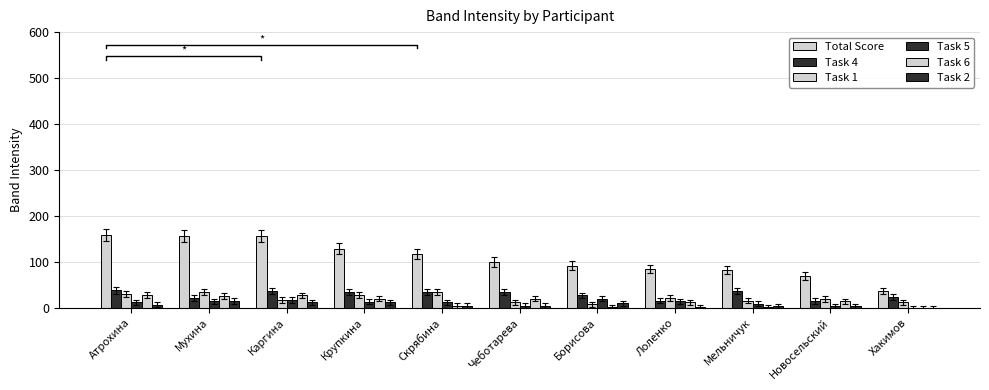

Reading right to left, list all the values displayed in this chart.

Total Score: 36	70	83	84	92	100	118	129	156	157	158
Task 4: 24	15	36	16	27	34	35	35	37	22	38
Task 1: 12	19	16	21	8	12	35	28	17	34	31
Task 5: 0	4	9	14	20	5	12	13	17	14	12
Task 6: 0	14	2	12	2	20	5	20	27	26	29
Task 2: 0	3	4	2	10	5	5	12	12	15	7